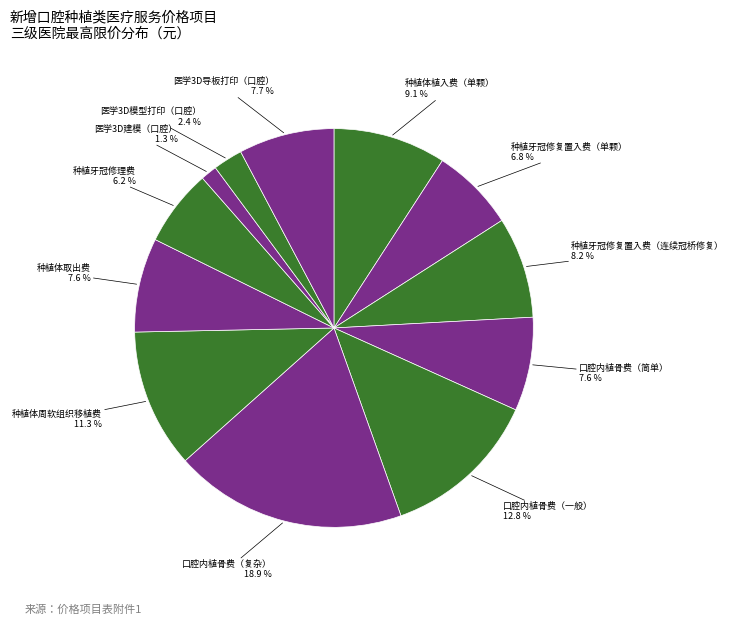

Which has a higher value, 种植体取出费 or 种植牙冠修理费?

种植体取出费